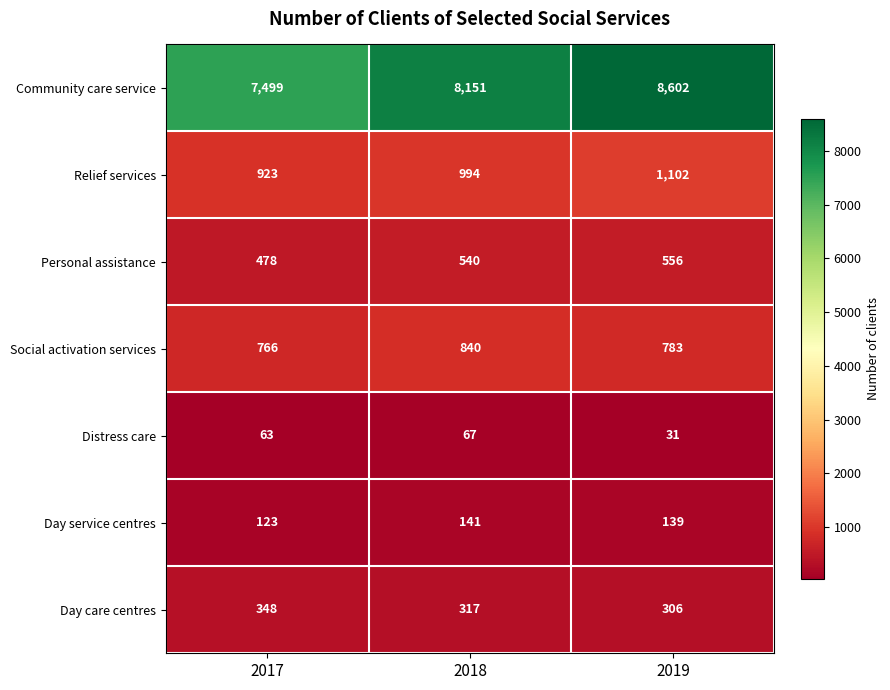

Which label corresponds to the smallest value in the chart?

2019